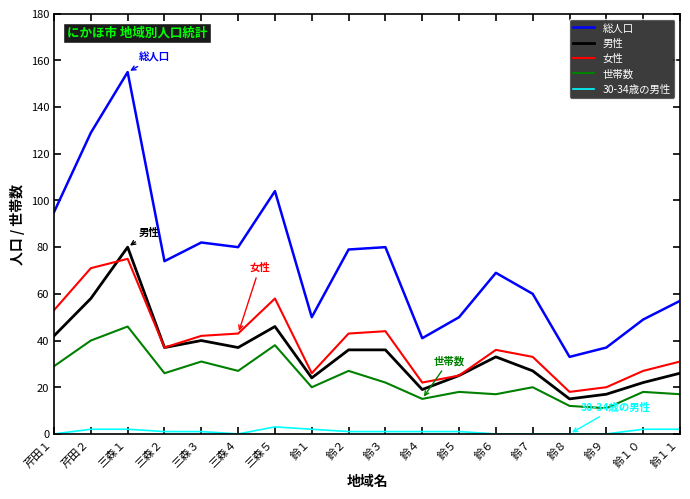

Which series has the largest total across all categories?

総人口